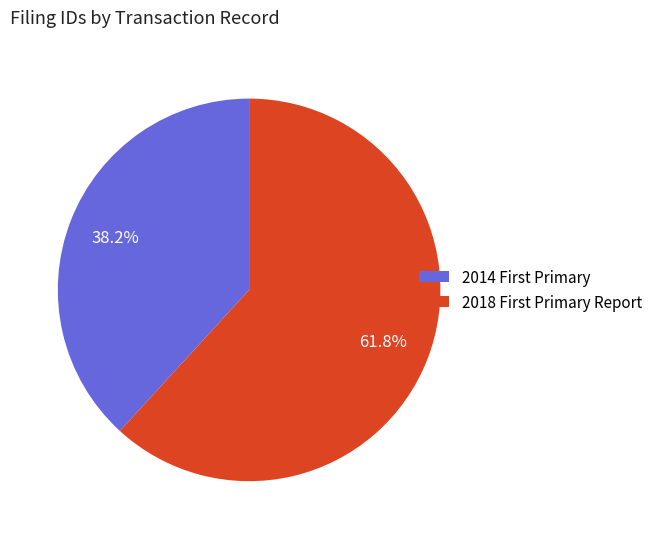

What is the smallest slice in the pie chart?

2014 First Primary